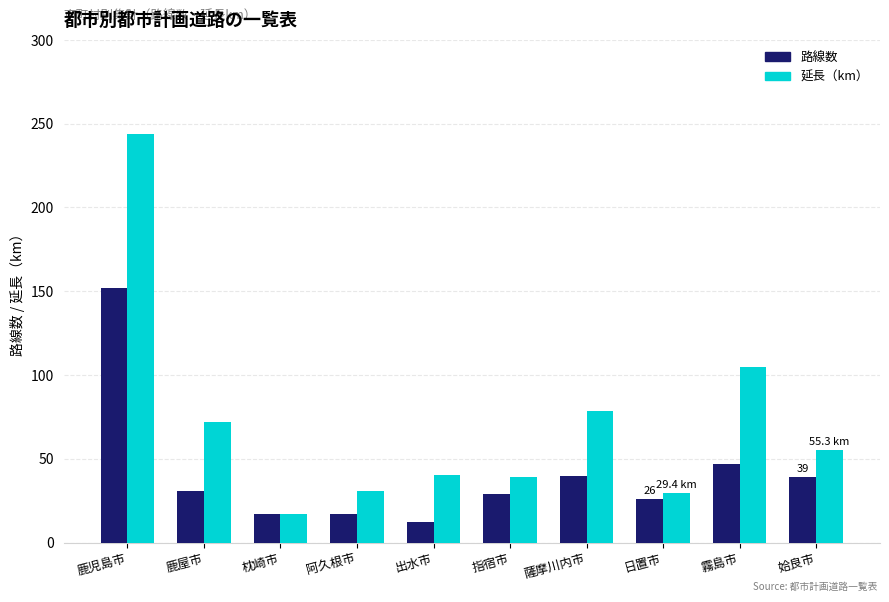

The value of 路線数 at 姶良市 is 39.0. True or false?

True